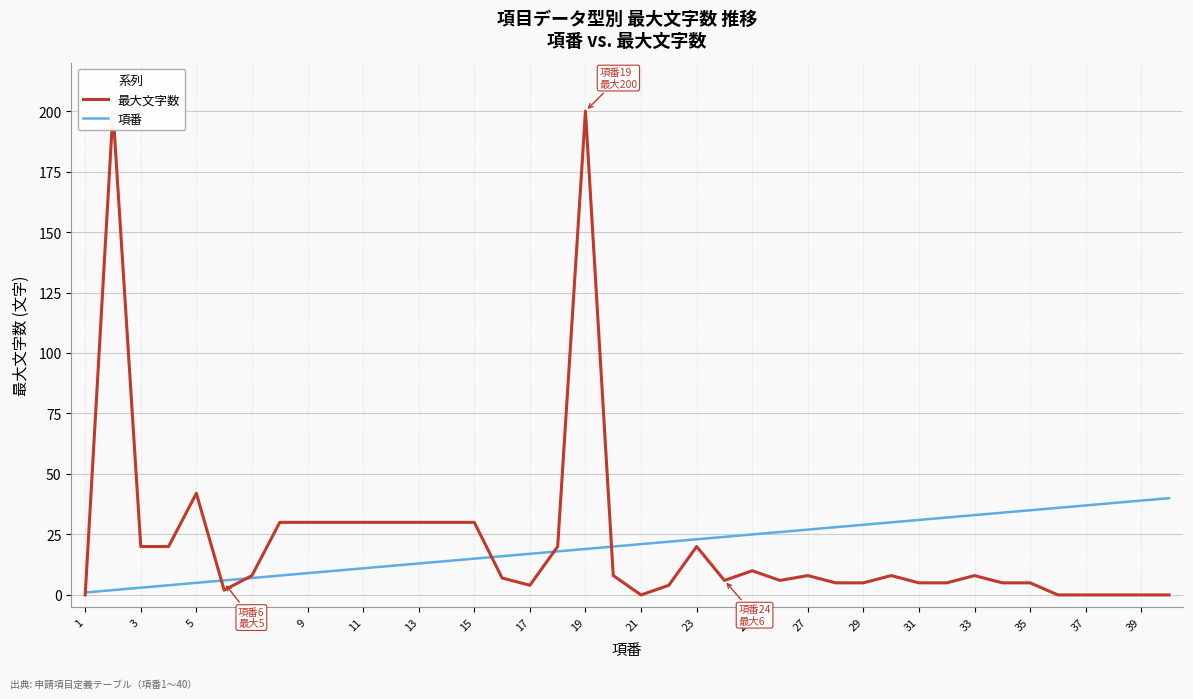

What is the highest value of the 項番 series?

40